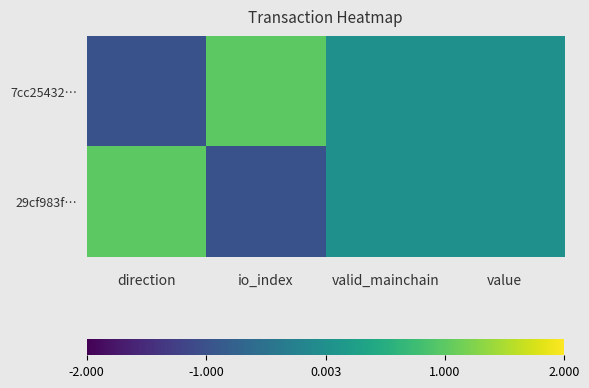

Which category has the highest value across all series?

io_index